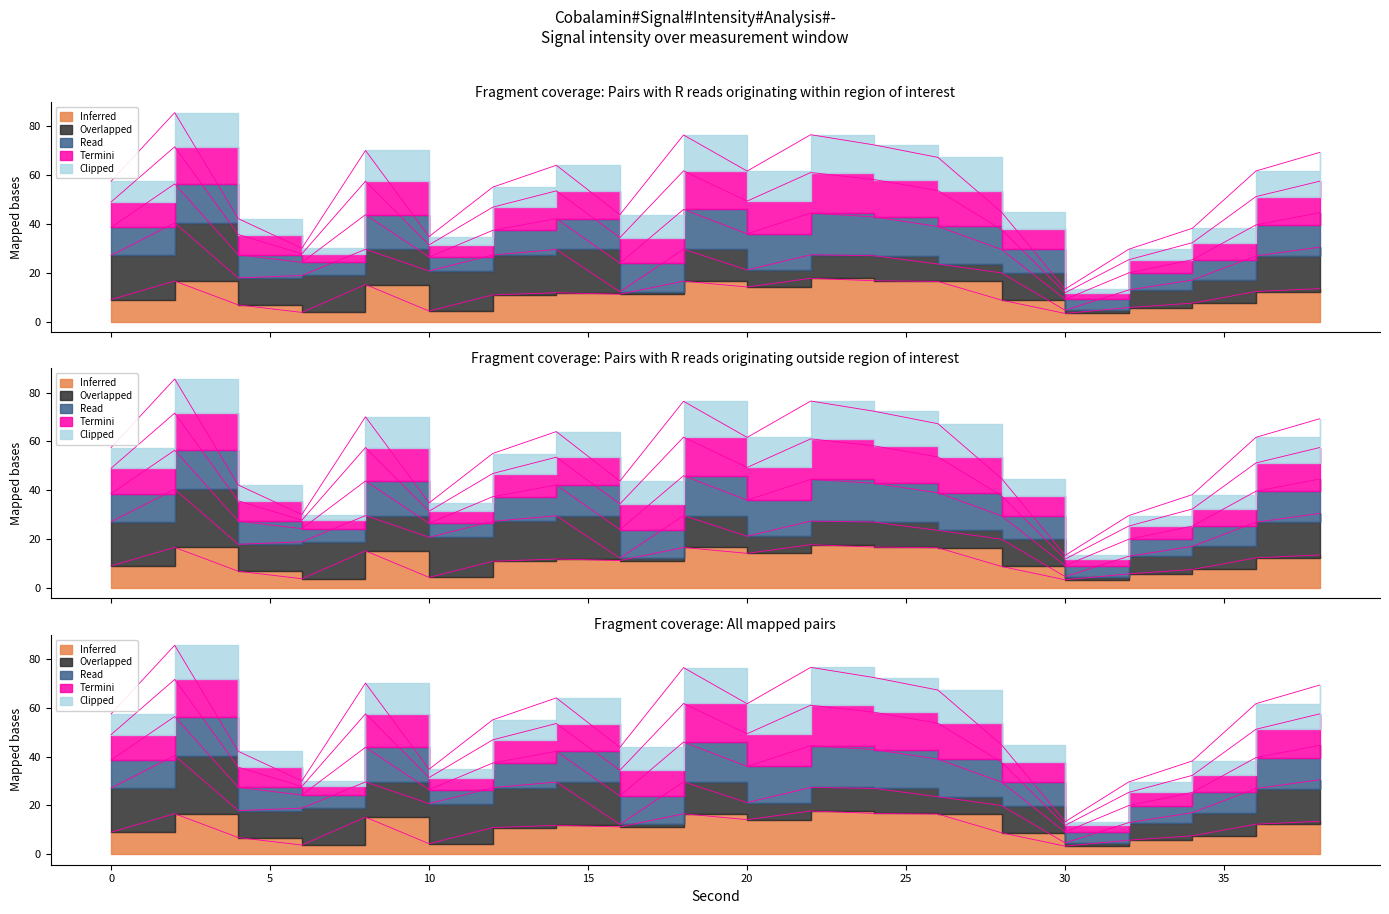

Which has a higher value, 14 or 22?

22